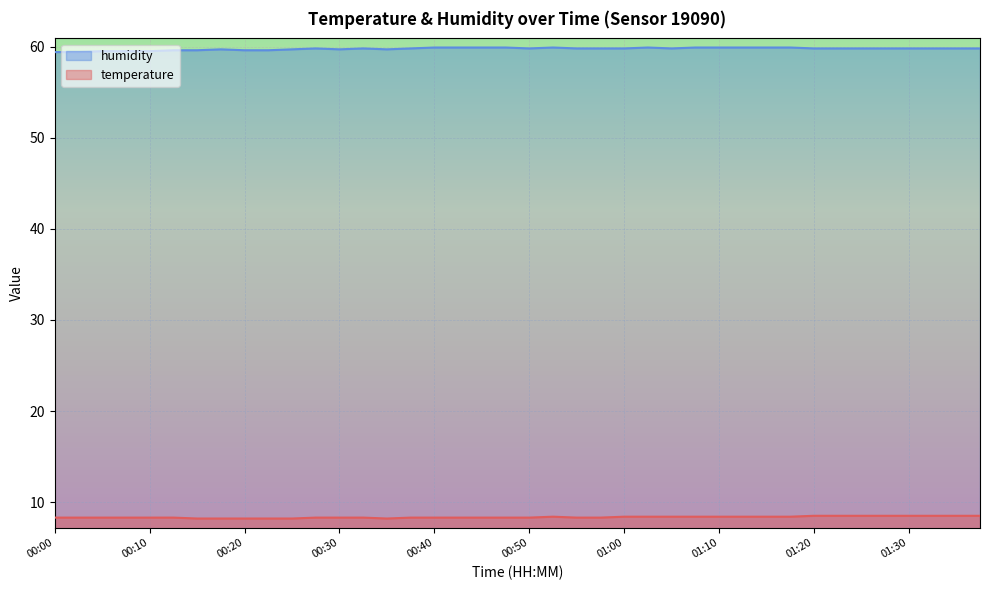

At 00:52, list the series in order from largest to smallest.

humidity, temperature